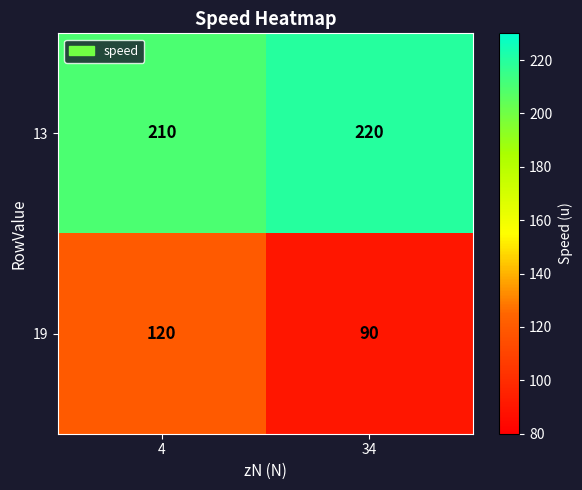

Which series changed the most between 4 and 34?

19